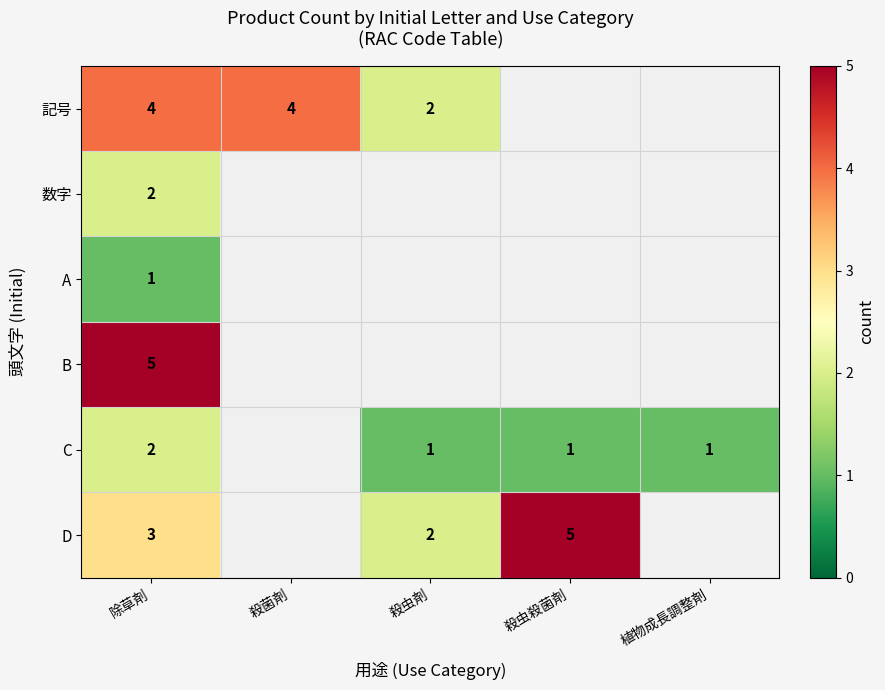

True or false: 記号 has a value of 7 at 除草剤.

False